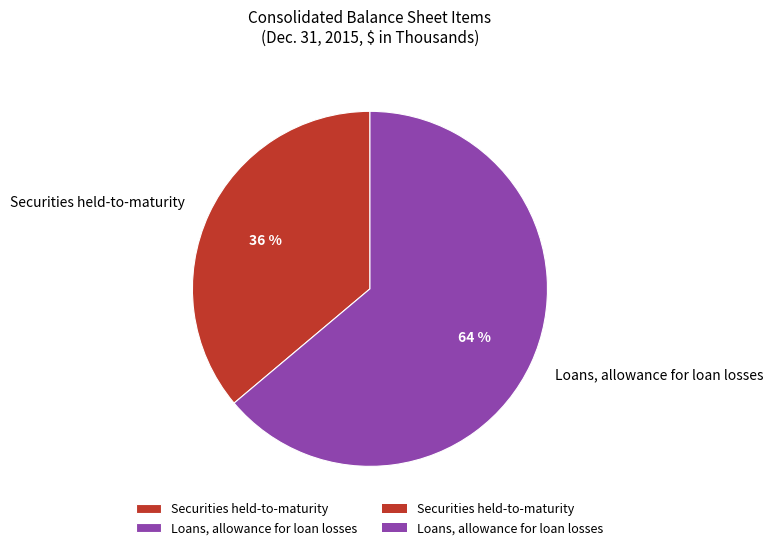

The Securities held-to-maturity slice represents 36% of the pie. True or false?

True